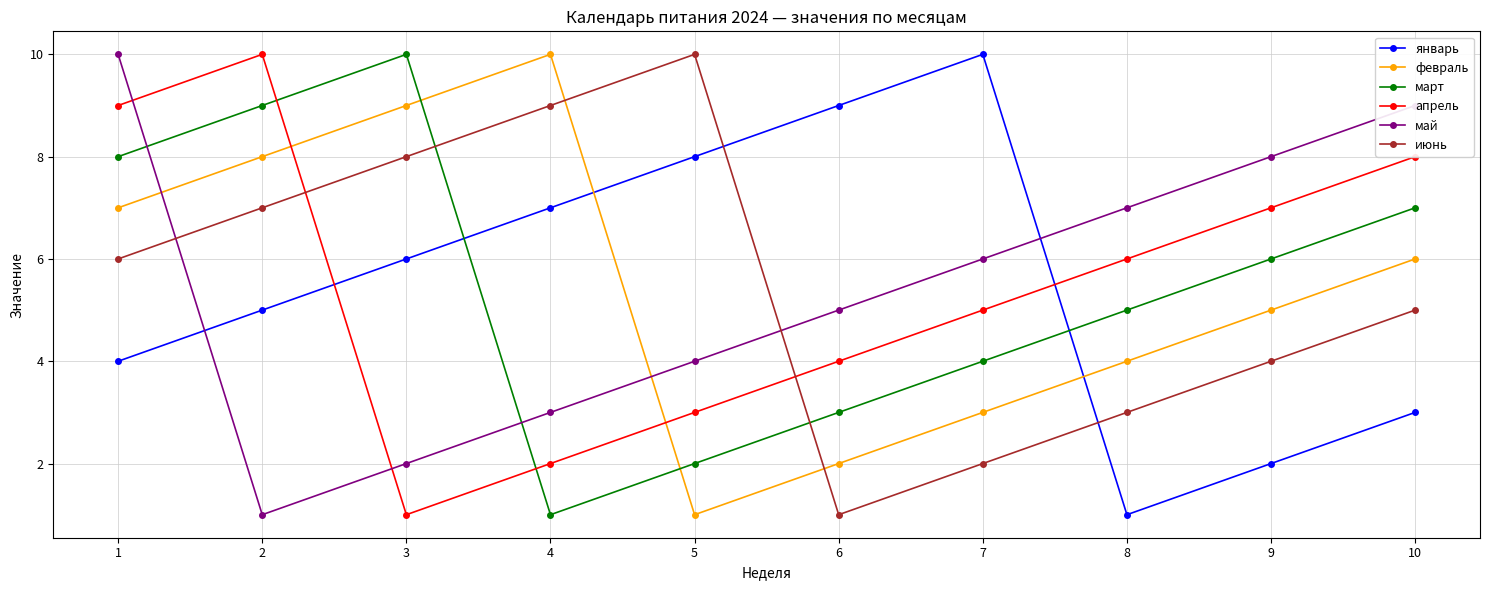

The январь series shows 6 at 6. True or false?

False